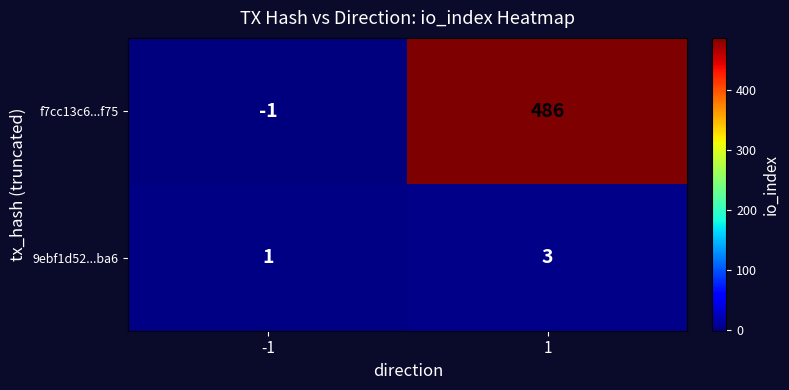

What is the difference between the f7cc13c6...f75 values at 1 and -1?

487